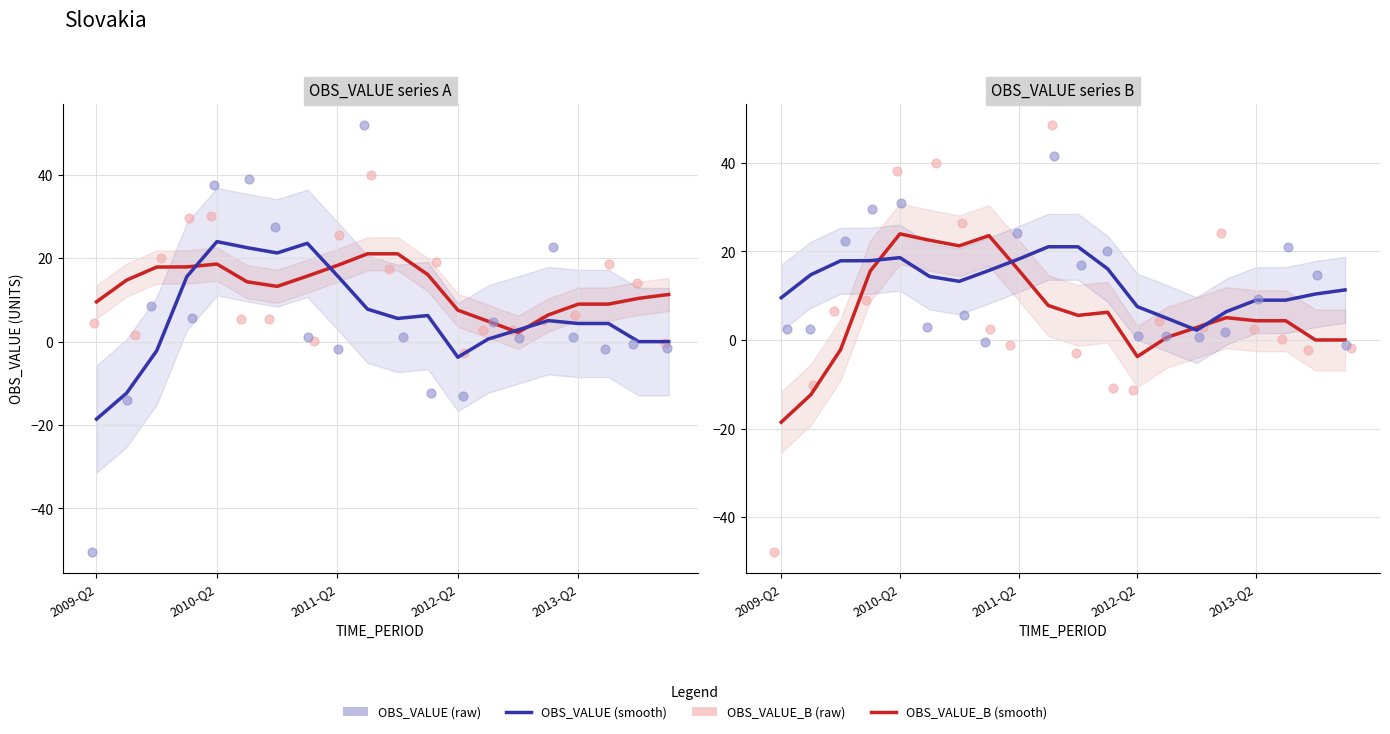

Which series has the largest total across all categories?

OBS_VALUE (smooth)